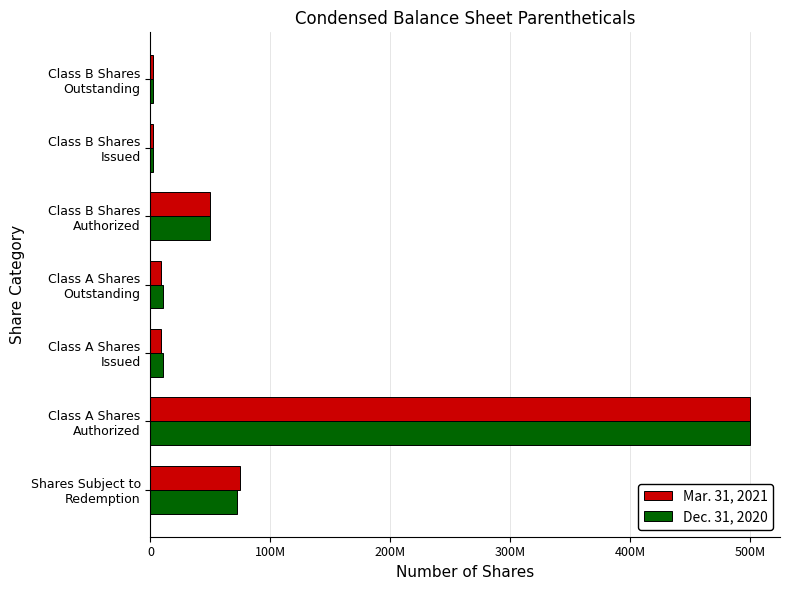

What are all the series names shown in the legend?

Mar. 31, 2021, Dec. 31, 2020